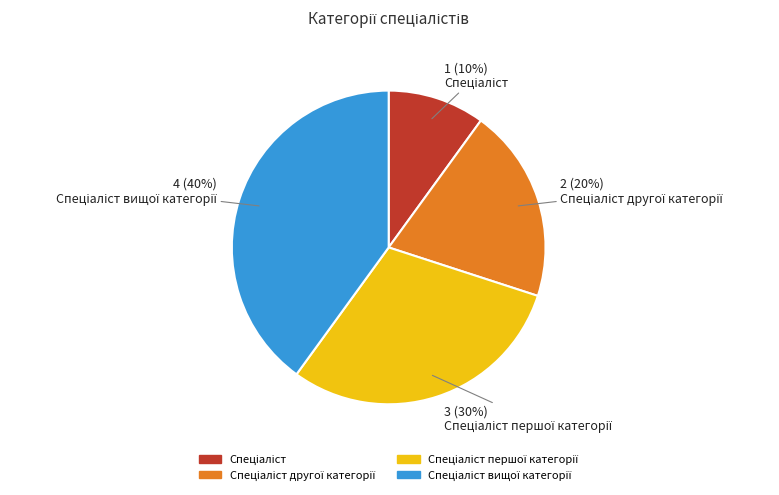

How many segments does this pie chart have?

4